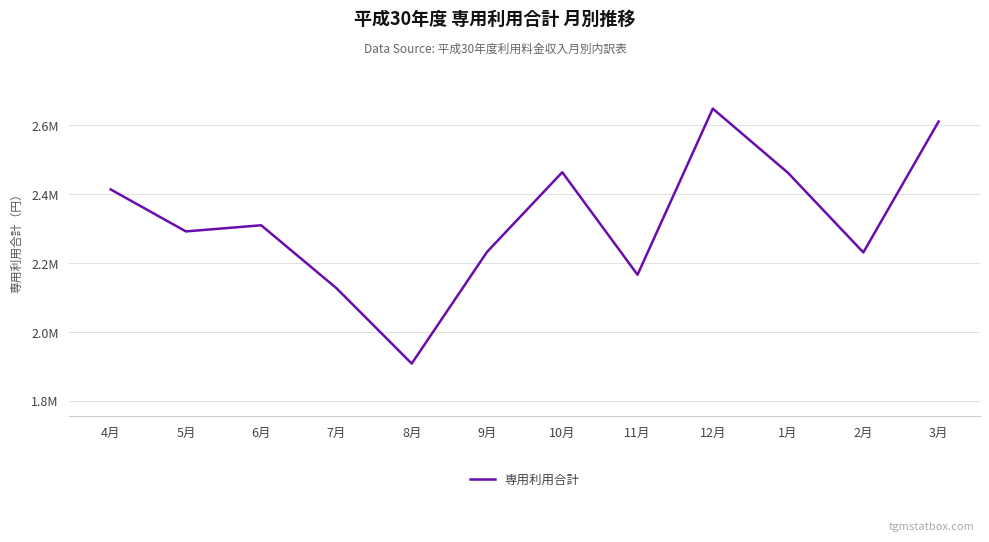

Is this an area chart (filled region under the line)?

No